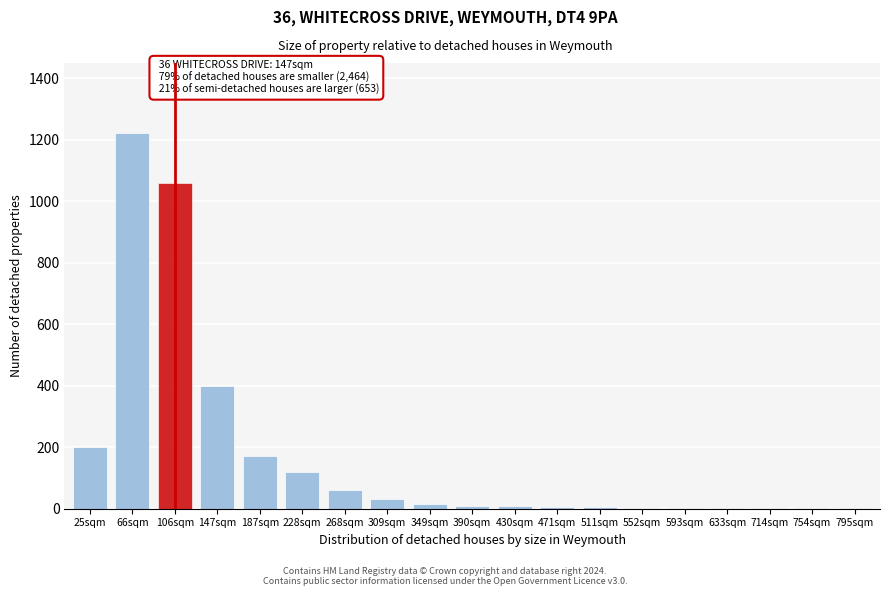

At which label is the value closest to 610?

147sqm